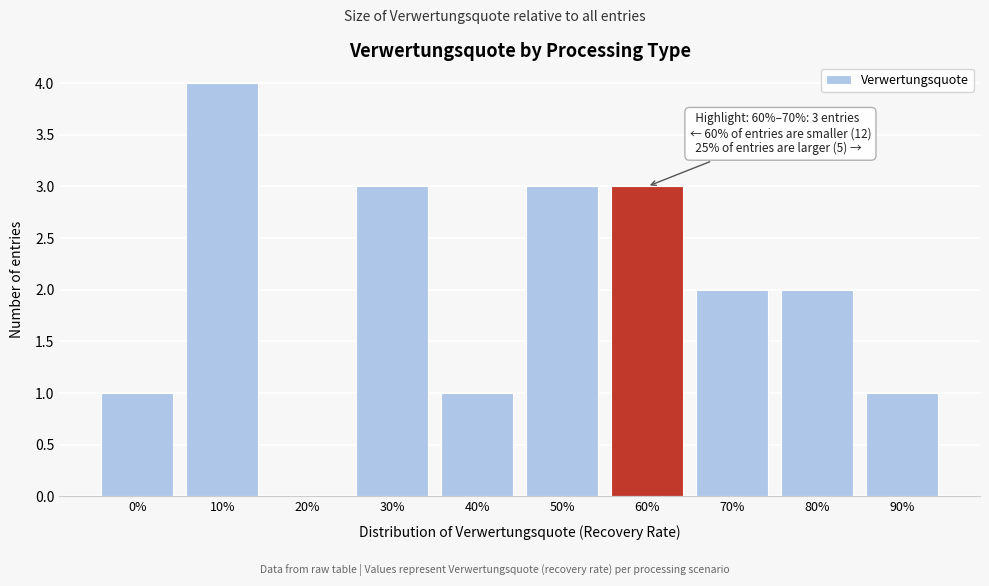

Reading left to right, transcribe all the data shown in this chart.

0%=1	10%=4	20%=0	30%=3	40%=1	50%=3	60%=3	70%=2	80%=2	90%=1